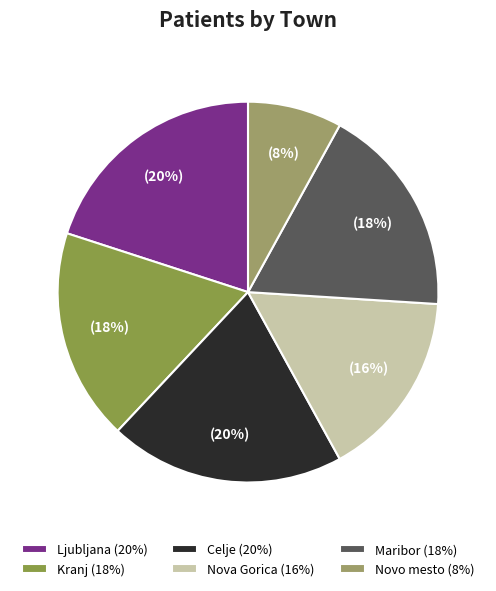

To the nearest percent, what is the average slice percentage?

17%